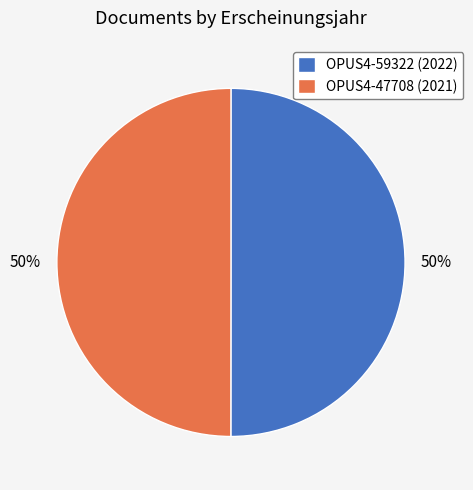

Is it true that OPUS4-47708 is 44% of the pie?

False